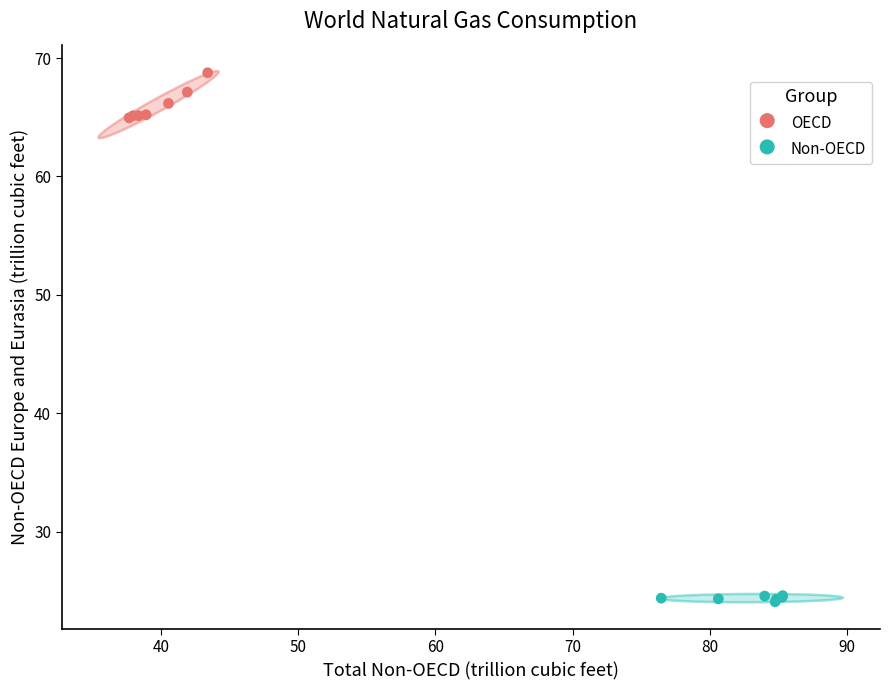

Which series contains the lowest Y value?

Non-OECD